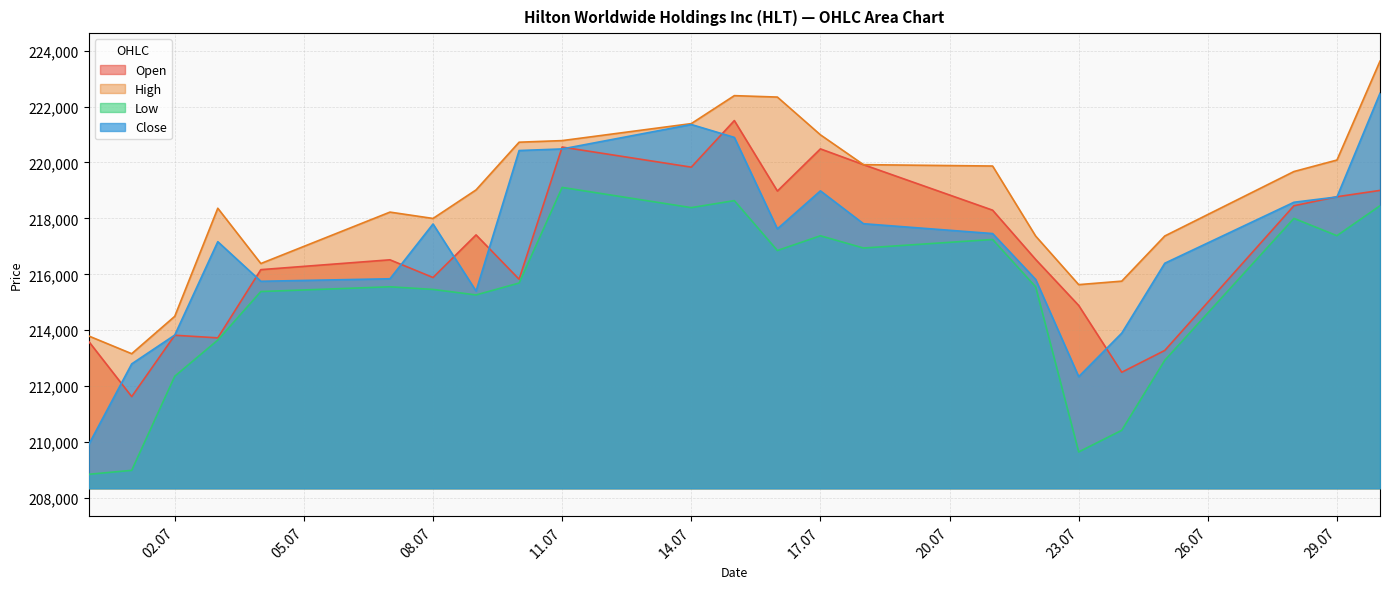

Does the chart display data point markers on the line(s)?

No